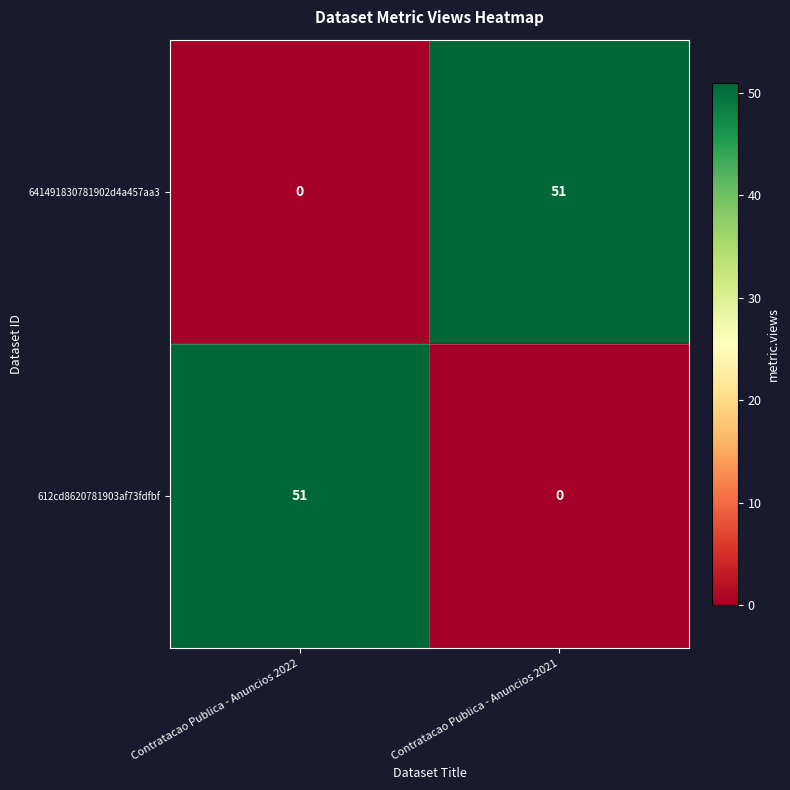

Rank the categories by 612cd8620781903af73fdfbf value from lowest to highest.

Contratacao Publica - Anuncios 2021, Contratacao Publica - Anuncios 2022